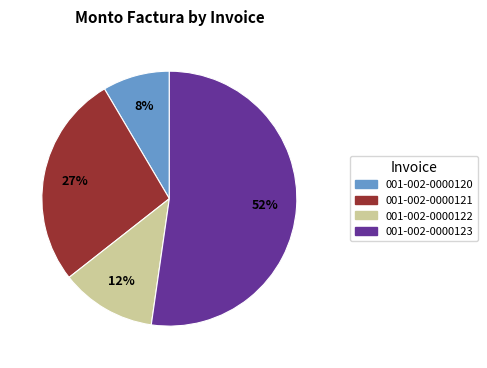

To the nearest percent, what is the average slice percentage?

25%